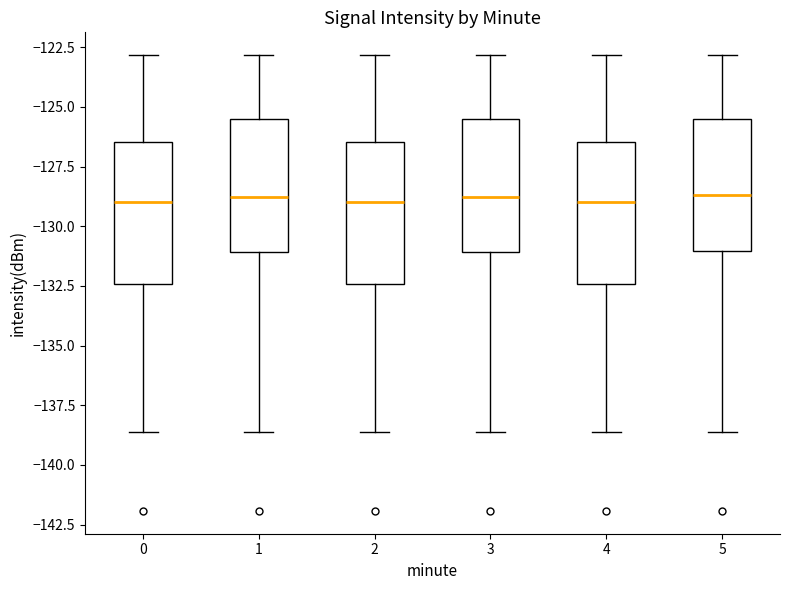

Where does the median line of the box at x = 0 sit on the y-axis? The values are not printed on the chart, so give them approximately, as read against the axis.

-129.0